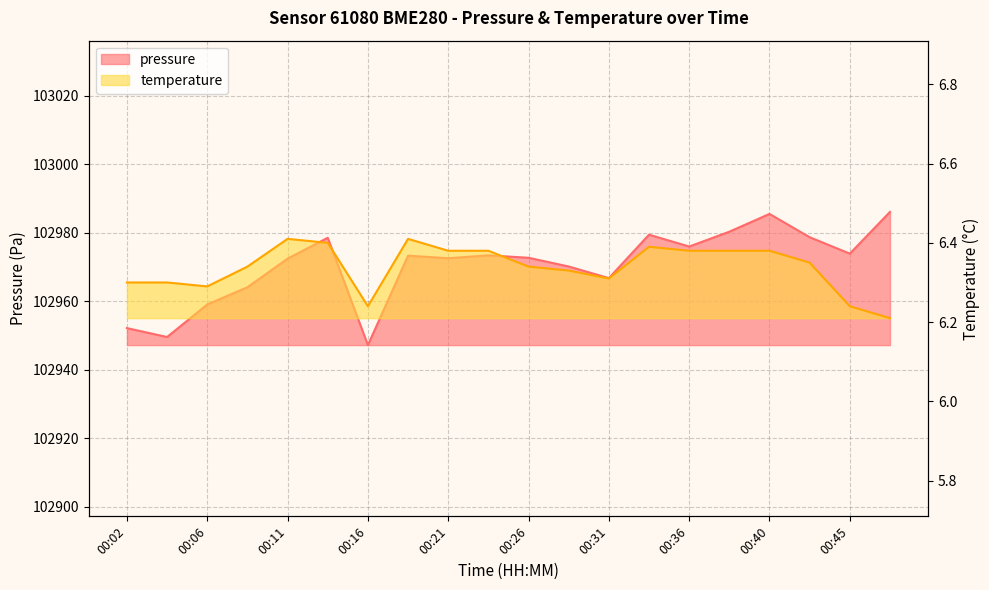

How many lines are shown in the chart?

2